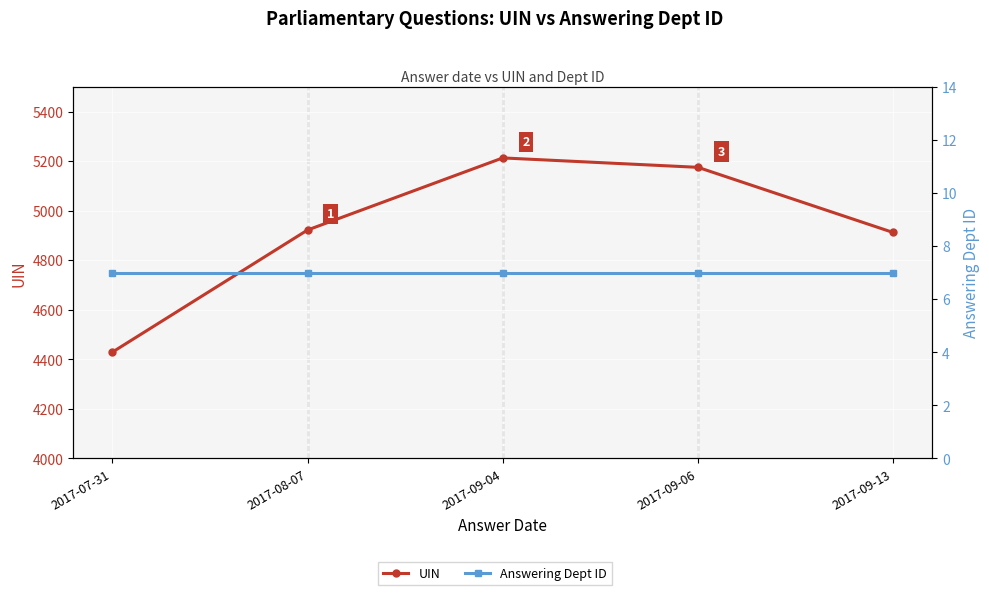

What are all the series names shown in the legend?

UIN, Answering Dept ID